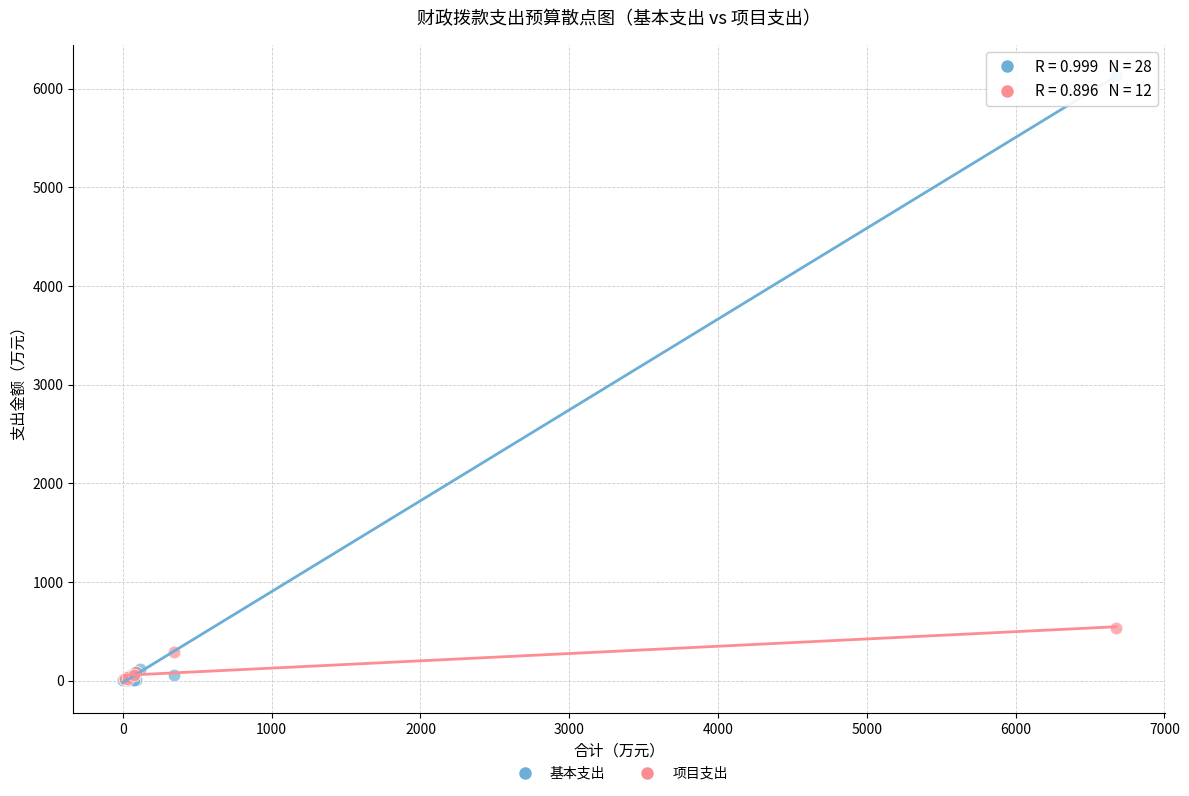

Which series contains the highest Y value?

基本支出